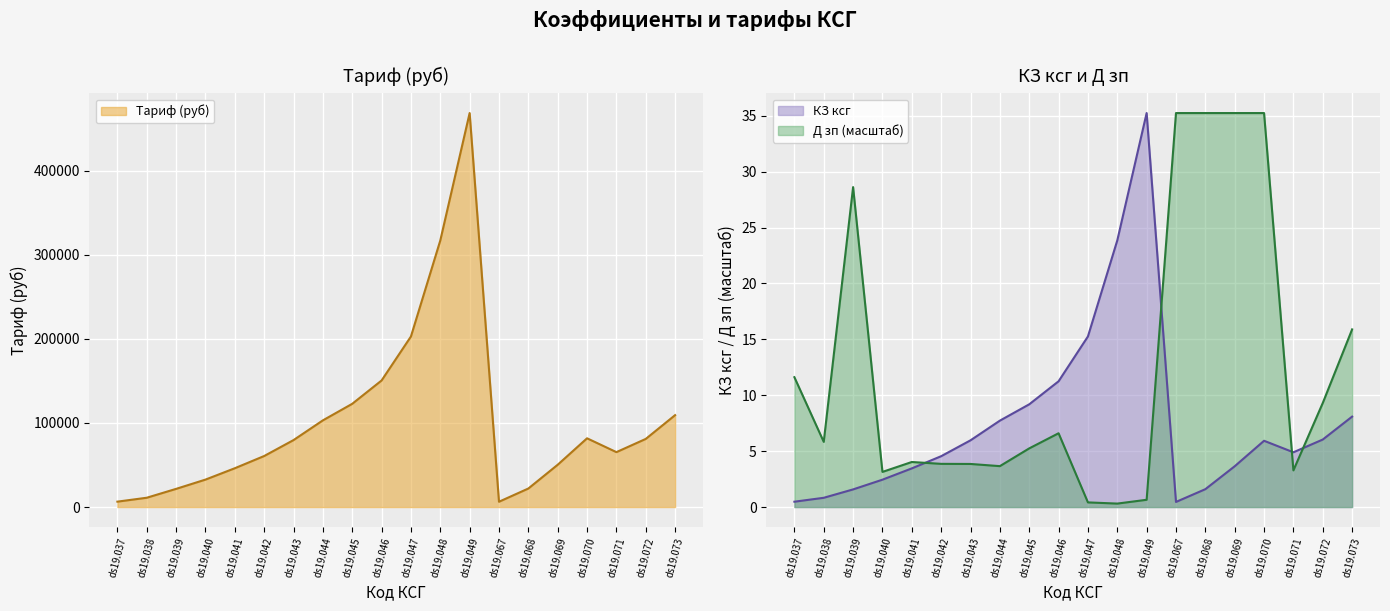

In КЗ ксг, how many points are lower than both neighbors (excluding endpoints)?

2